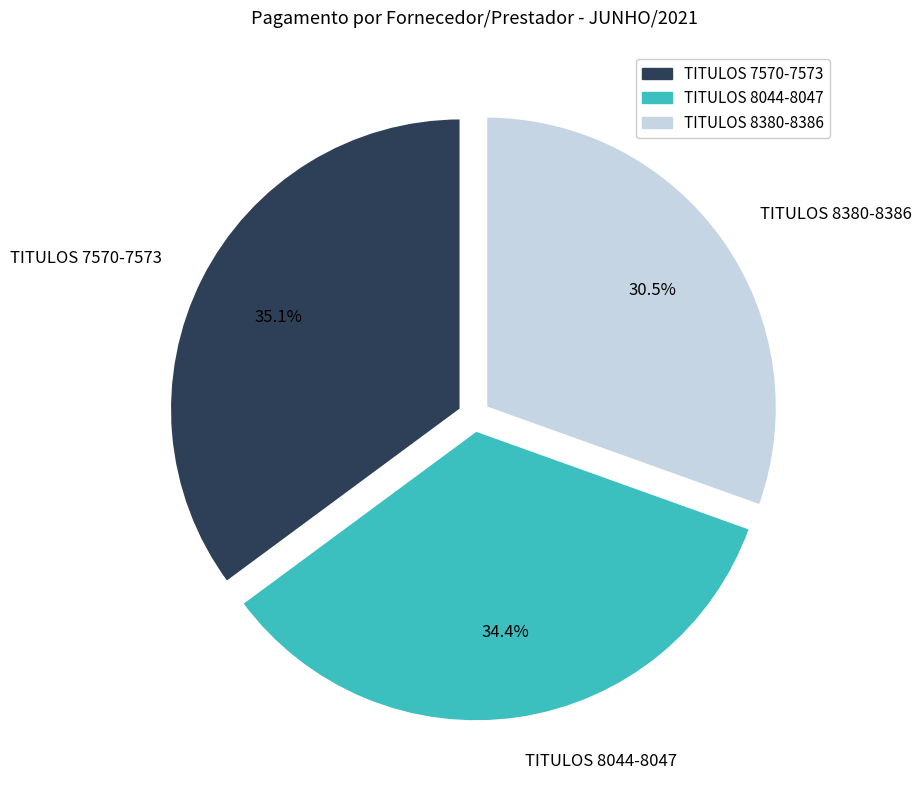

What is the smallest slice in the pie chart?

TITULOS 8380-8386